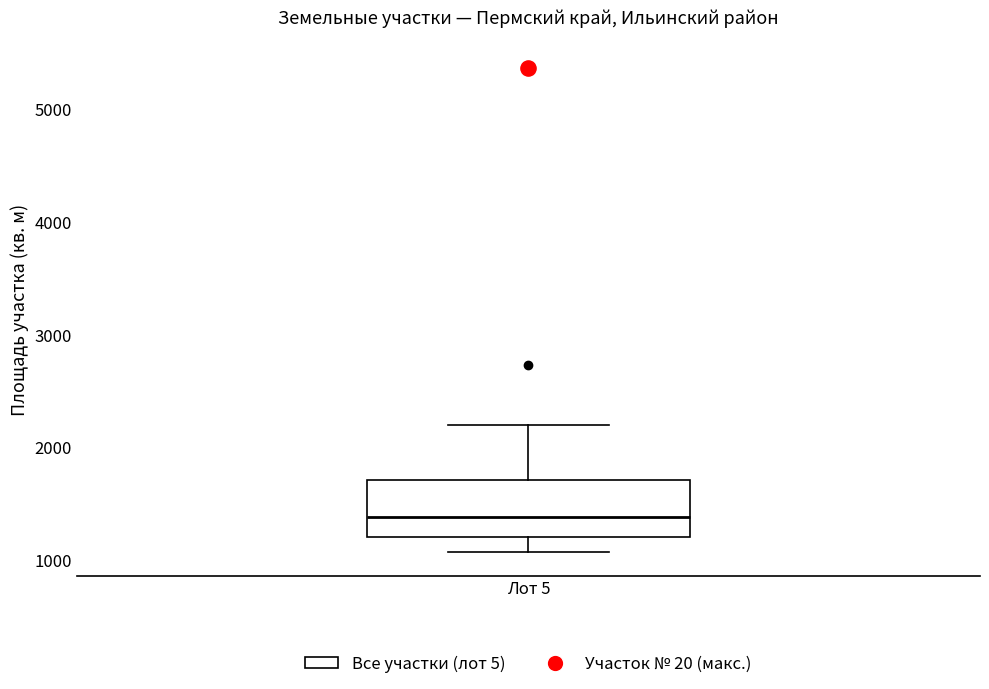

Where does the median line of the box for Лот 5 sit on the y-axis? The values are not printed on the chart, so give them approximately, as read against the axis.

1400